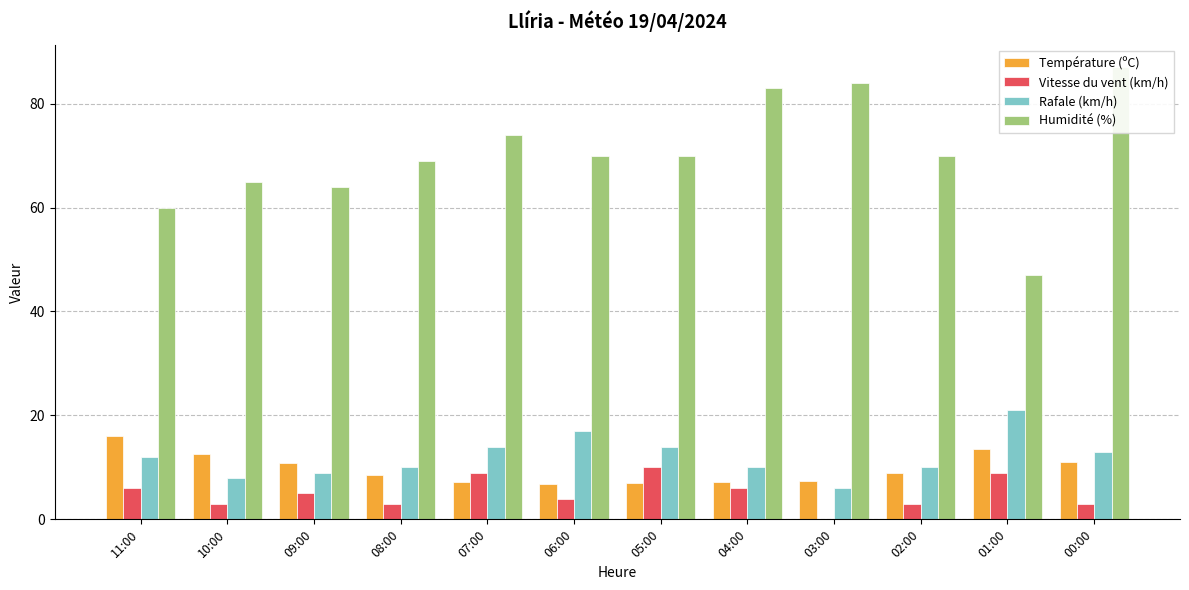

What is the total value across all series at 07:00?

104.2